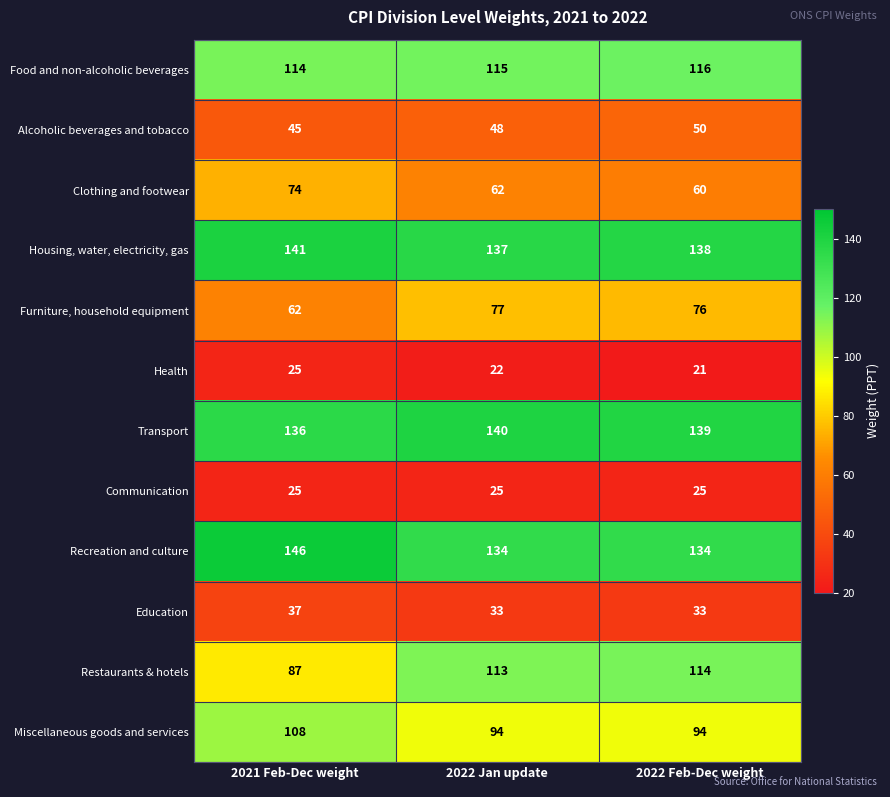

What is the maximum value shown in the chart?

146